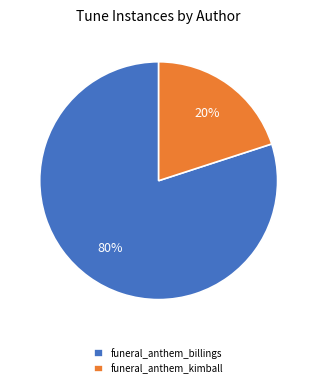

True or false: funeral_anthem_kimball accounts for 20% of the total.

True